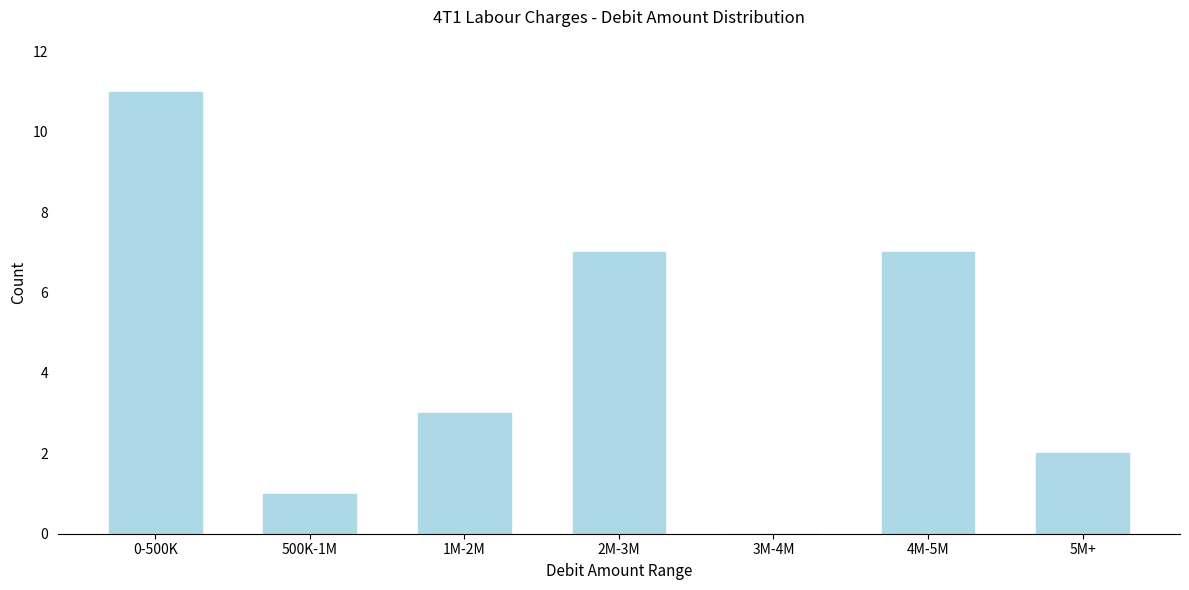

Reading right to left, list all the values displayed in this chart.

5M+=2	4M-5M=7	3M-4M=0	2M-3M=7	1M-2M=3	500K-1M=1	0-500K=11